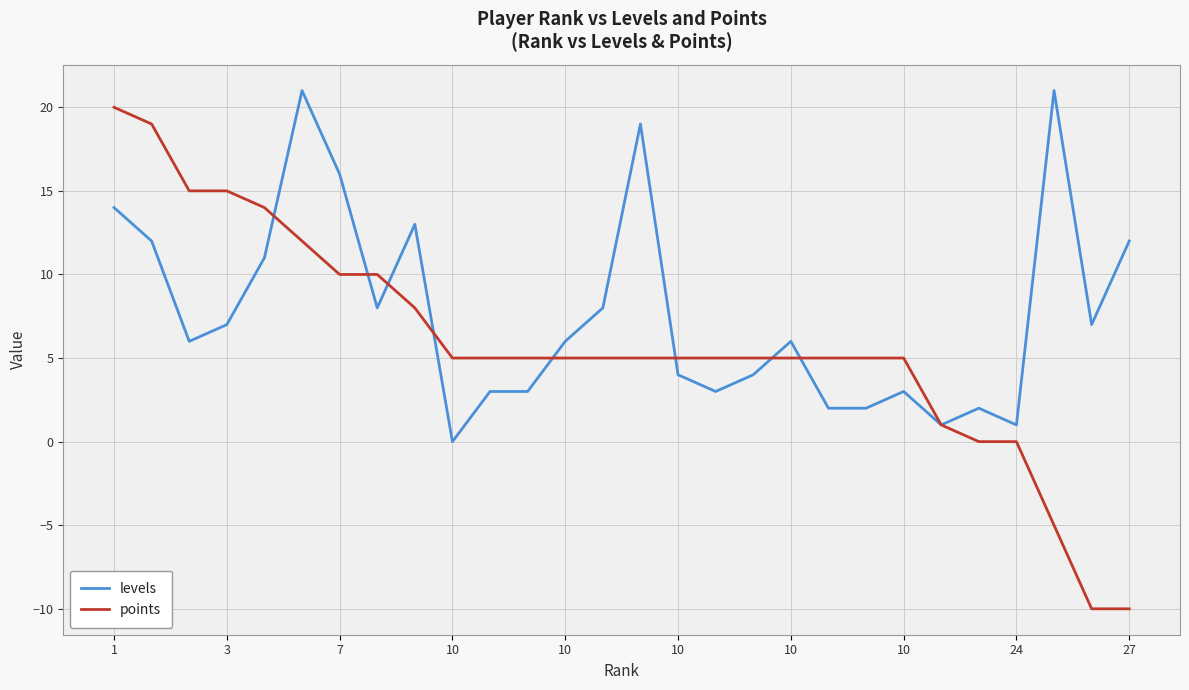

How many lines are shown in the chart?

2